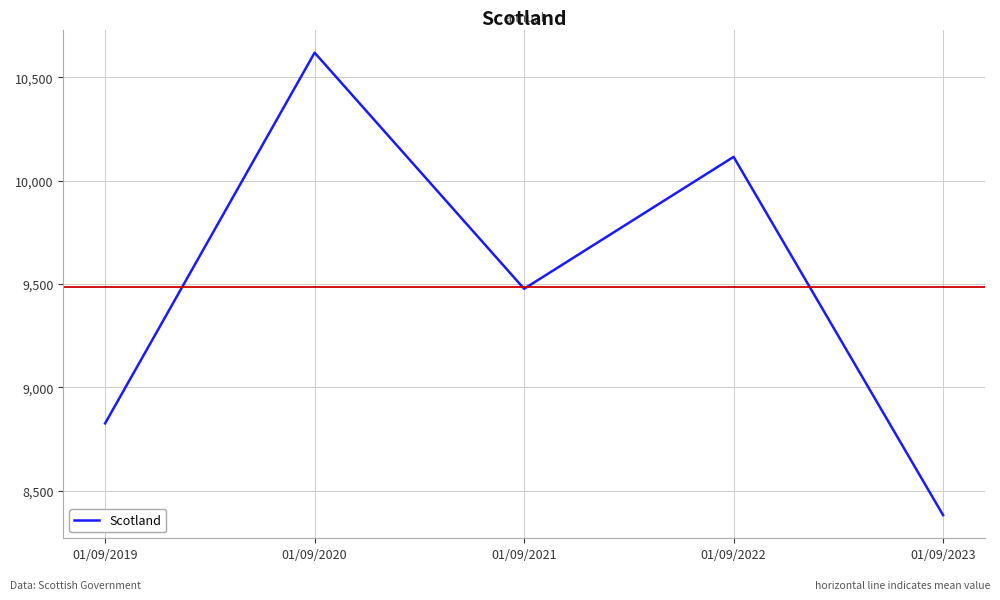

How many series are shown in this chart?

1